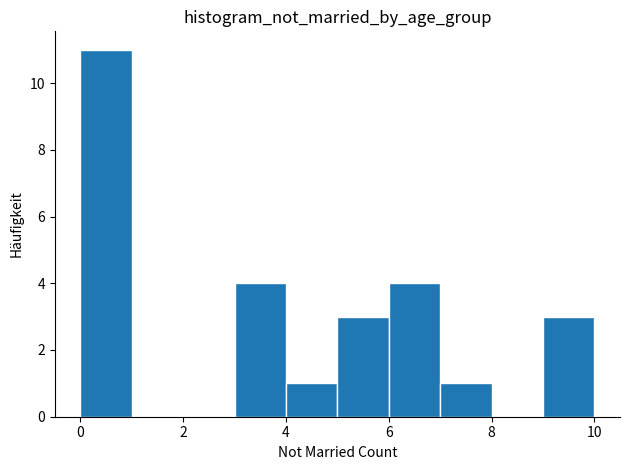

Which range on the x-axis has the tallest bar?

0 to 1